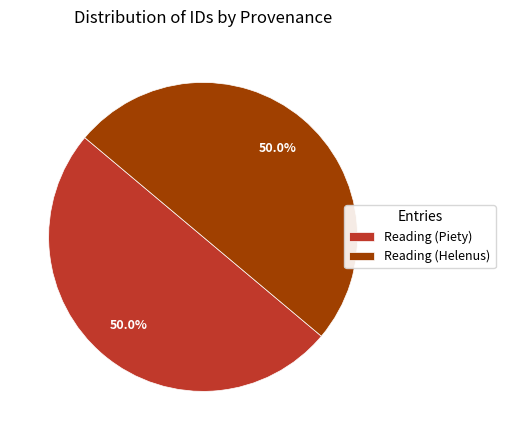

How many slices are in this pie chart?

2